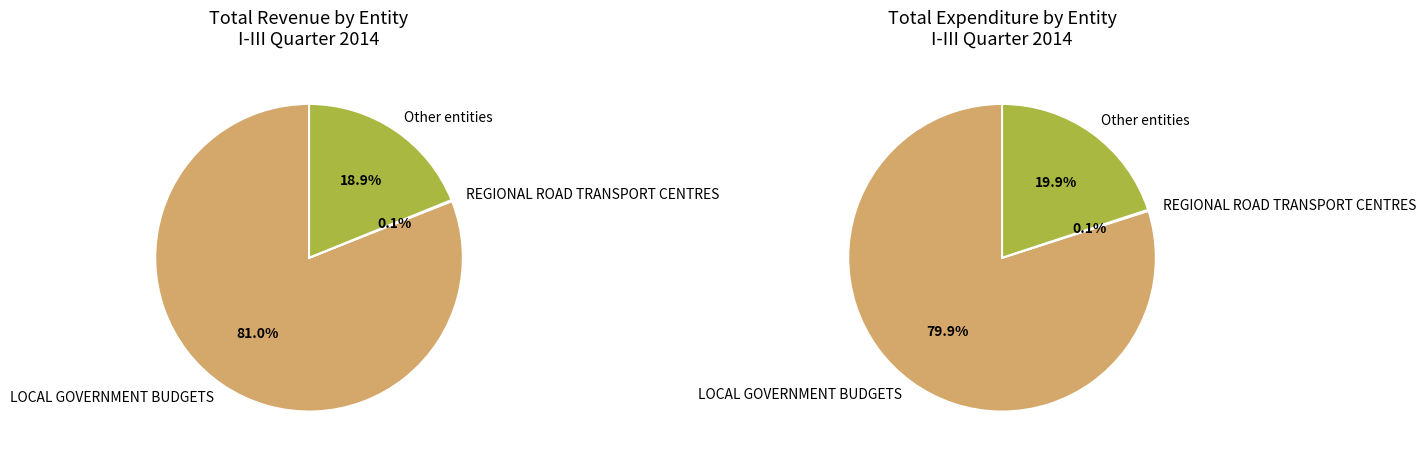

To the nearest percent, what is the difference between the largest and smallest slice percentages?

81%